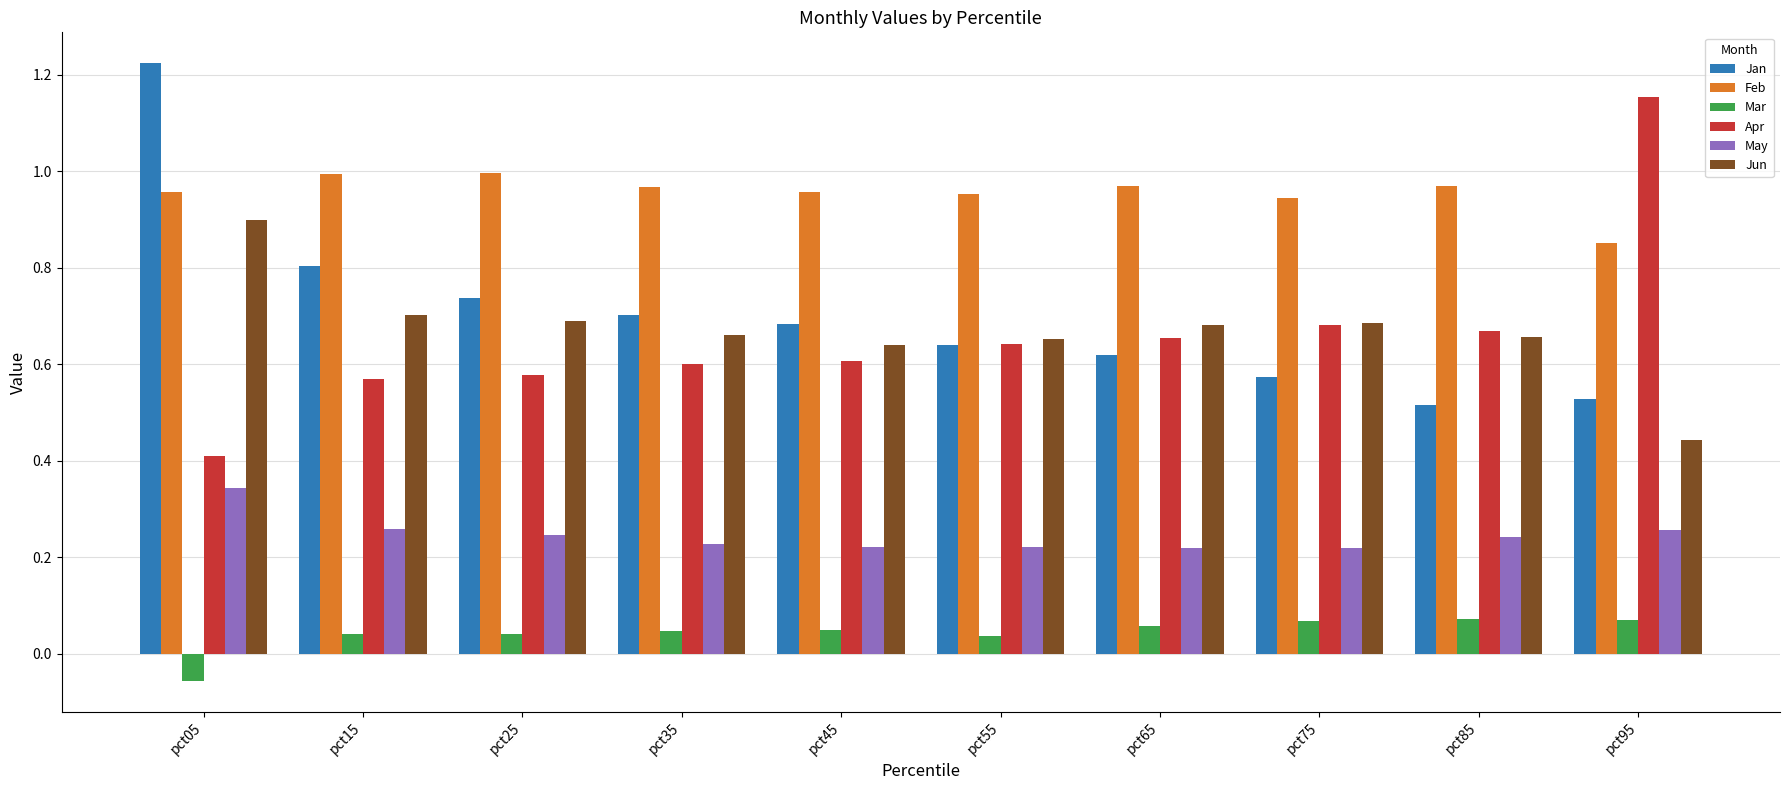

Which category has the highest value across all series?

pct05